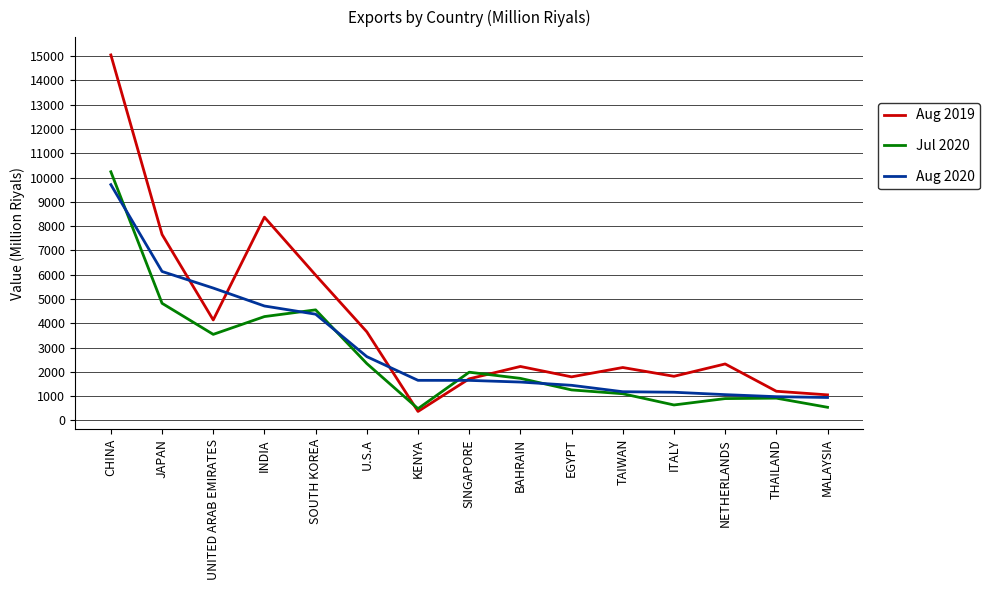

Which series has the largest range (max minus min)?

Aug 2019